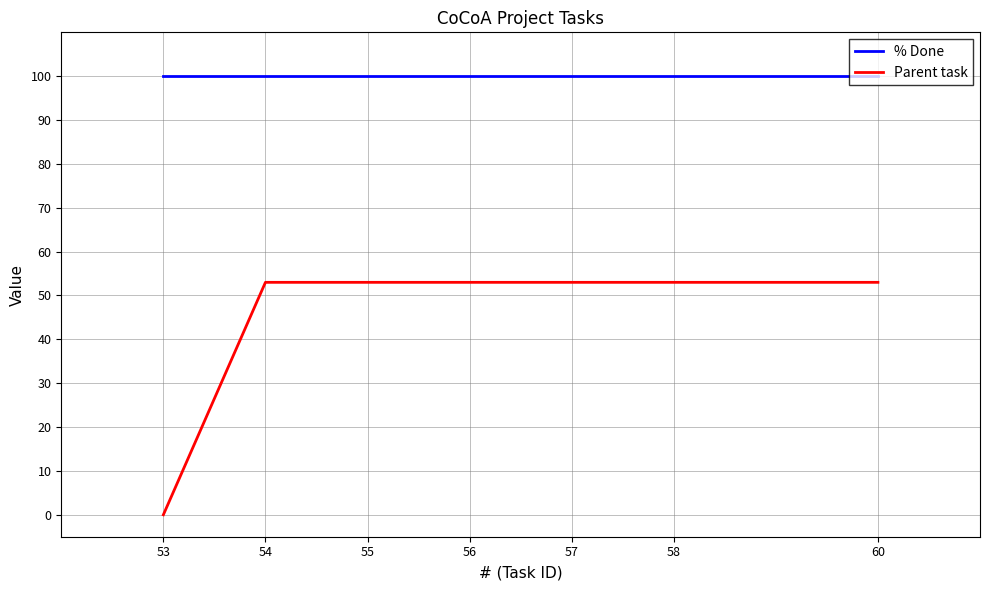

Reading left to right, extract all data points from this chart.

% Done: 60=100	58=100	57=100	56=100	55=100	54=100	53=100
Parent task: 60=53	58=53	57=53	56=53	55=53	54=53	53=0